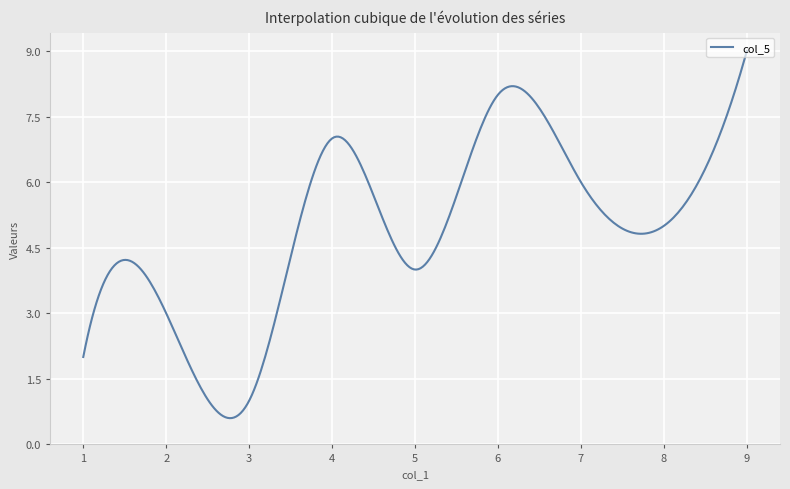

Does the chart have visible grid lines?

Yes